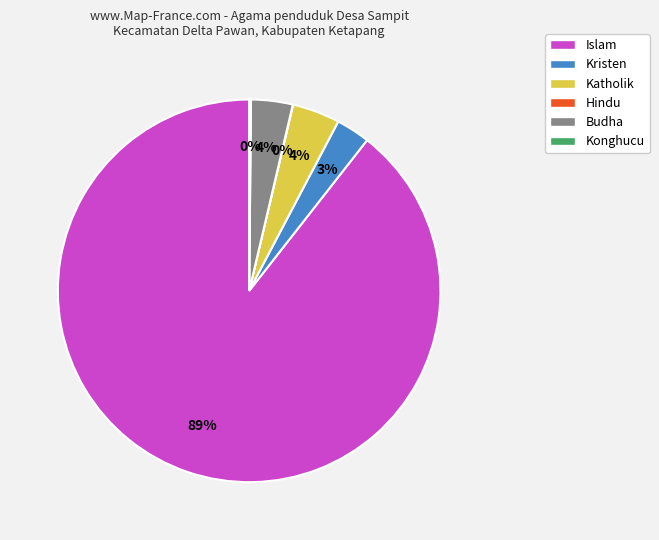

The Kristen slice represents 3% of the pie. True or false?

True